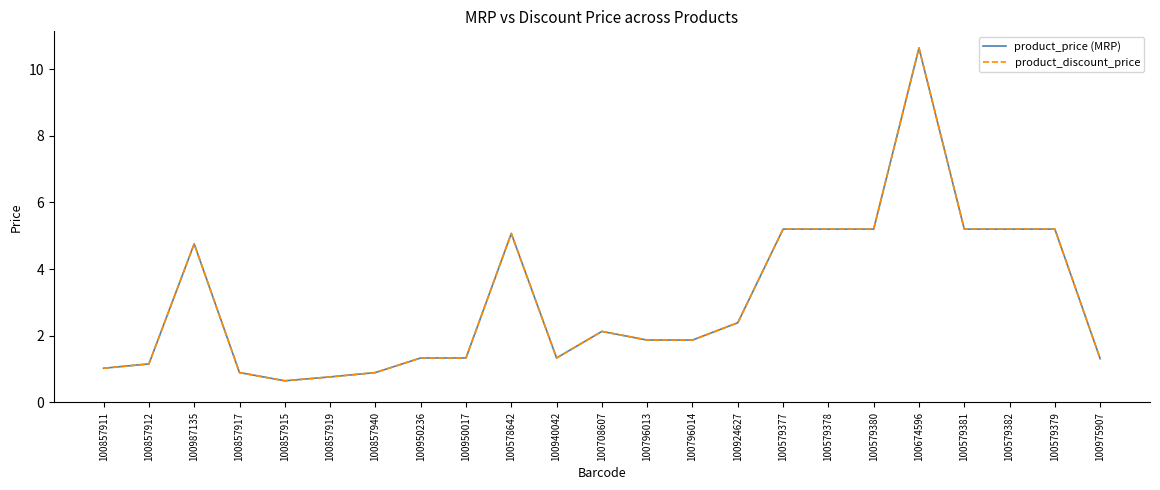

What is the value of the product_price (MRP) point at the 16th from the left?

5.2